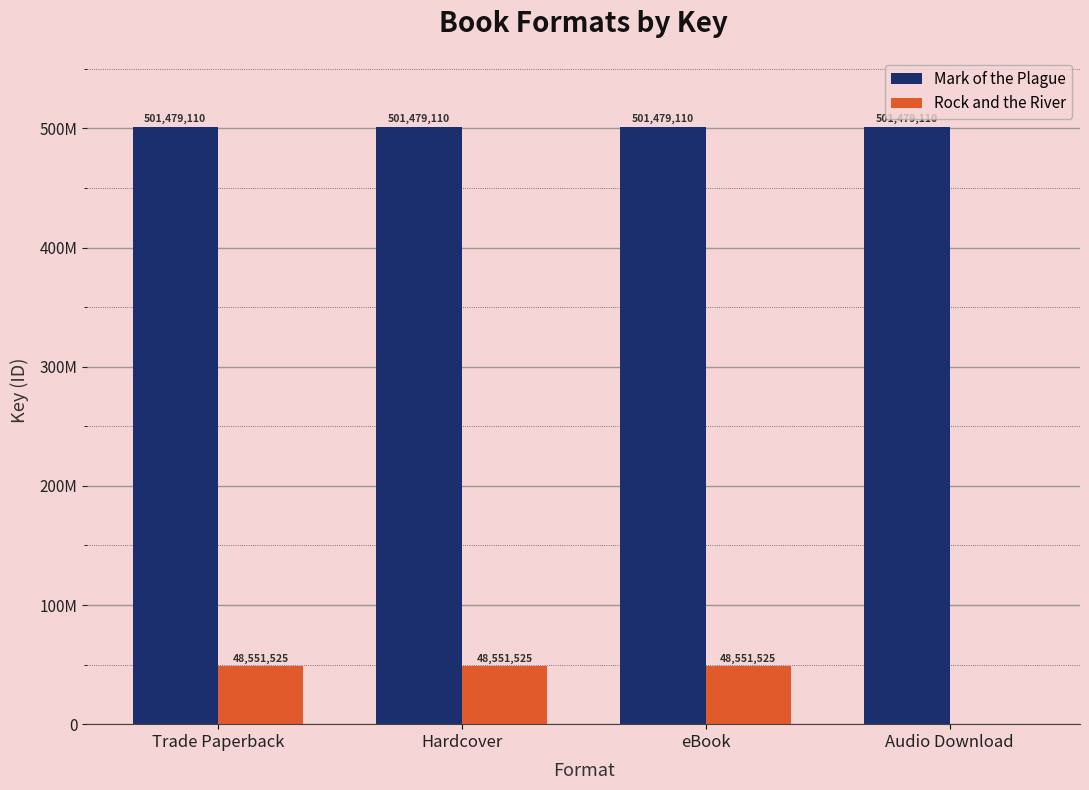

What is the label of the 2nd bar from the left?

Hardcover